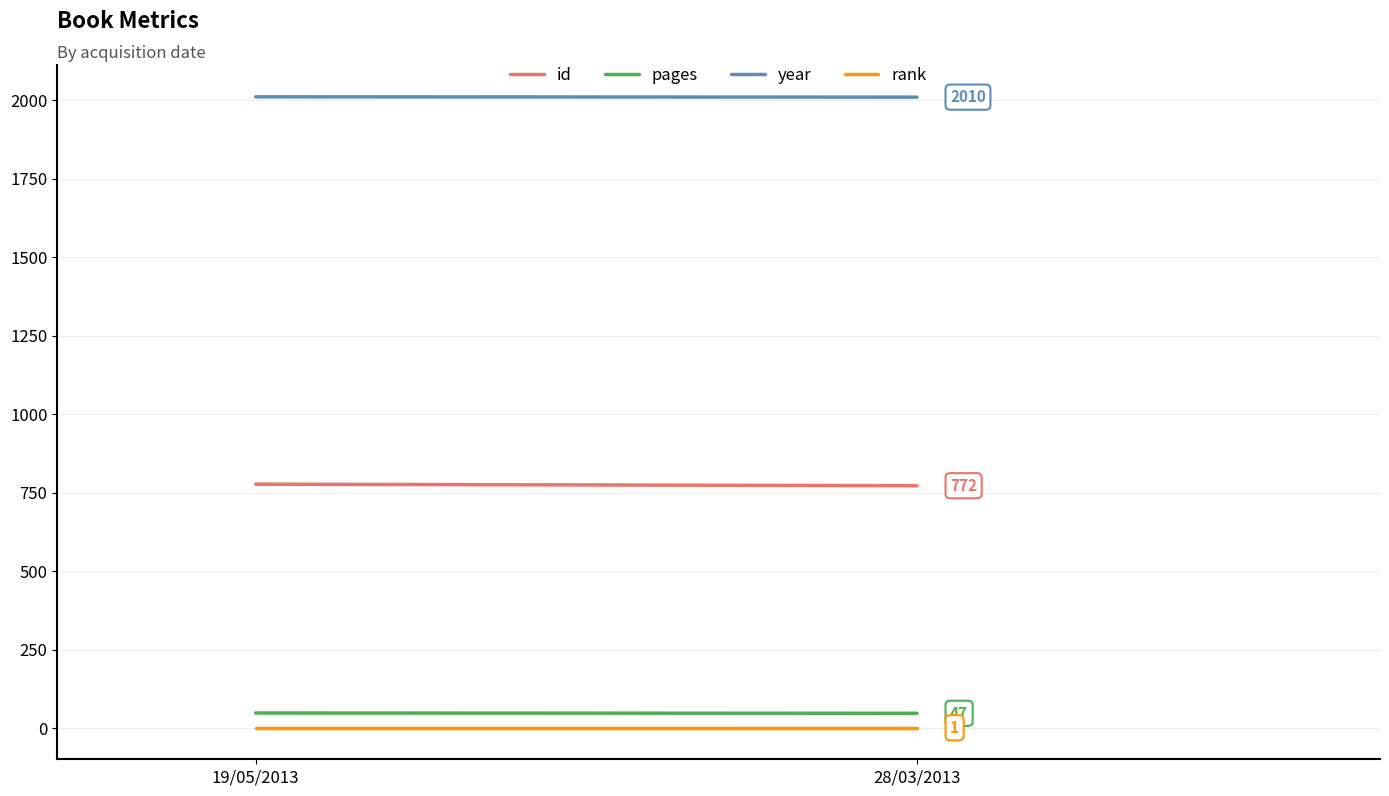

Reading right to left, list all the values displayed in this chart.

id: 28/03/2013=772	19/05/2013=777
pages: 28/03/2013=47	19/05/2013=48
year: 28/03/2013=2010	19/05/2013=2011
rank: 28/03/2013=1	19/05/2013=1